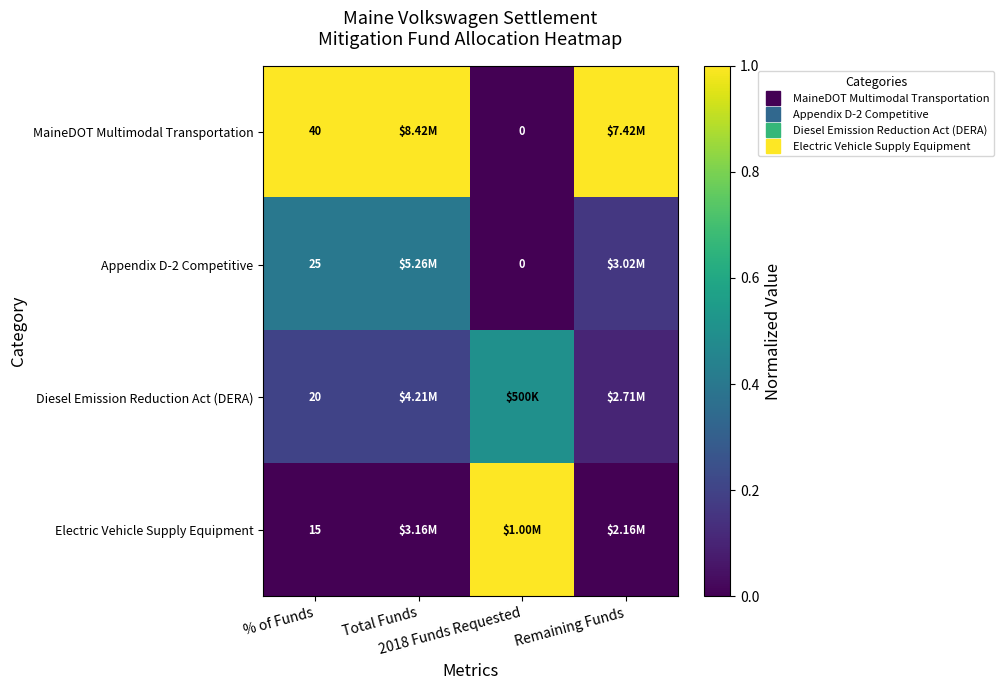

At which category does the chart reach its minimum across all series?

2018 Funds Requested